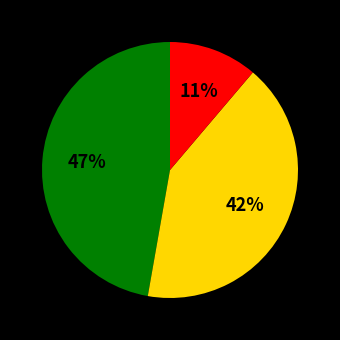

To the nearest percent, what is the average slice percentage?

33%